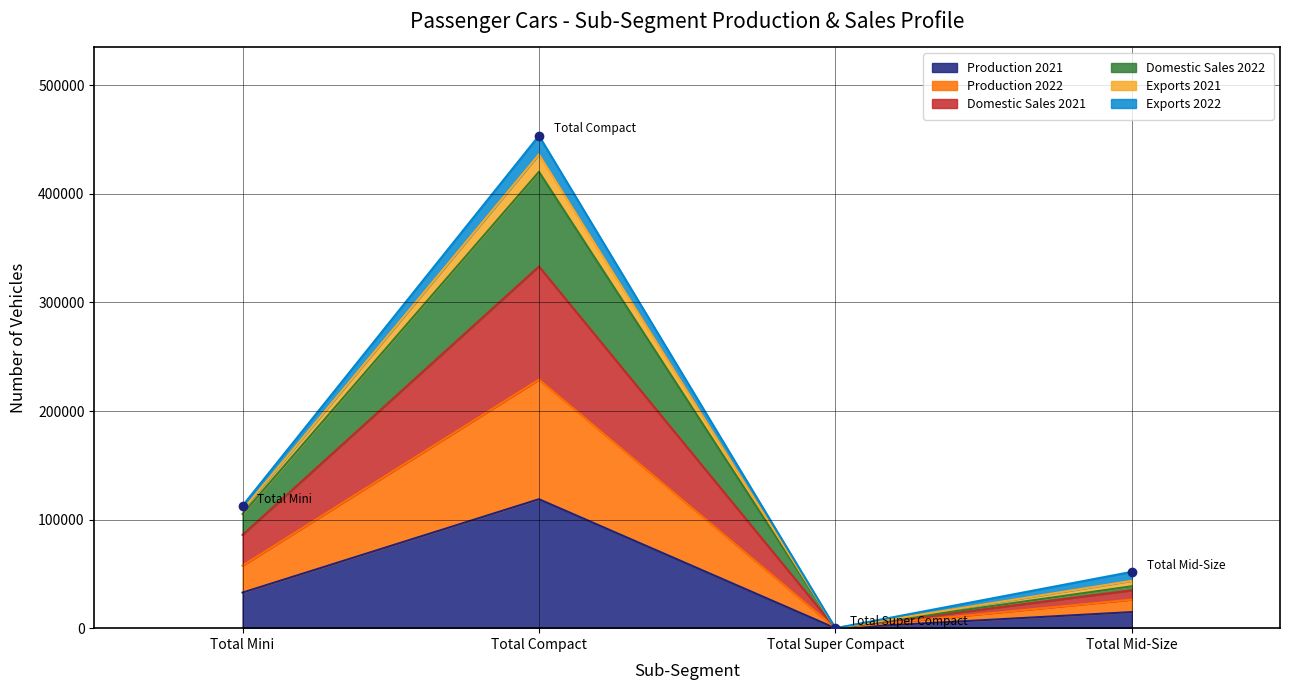

At which label does Domestic Sales 2021 reach its peak?

Total Compact